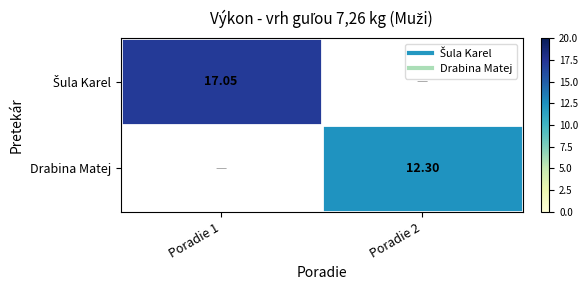

What is the approximate value of Drabina Matej at Poradie 2?

12.3